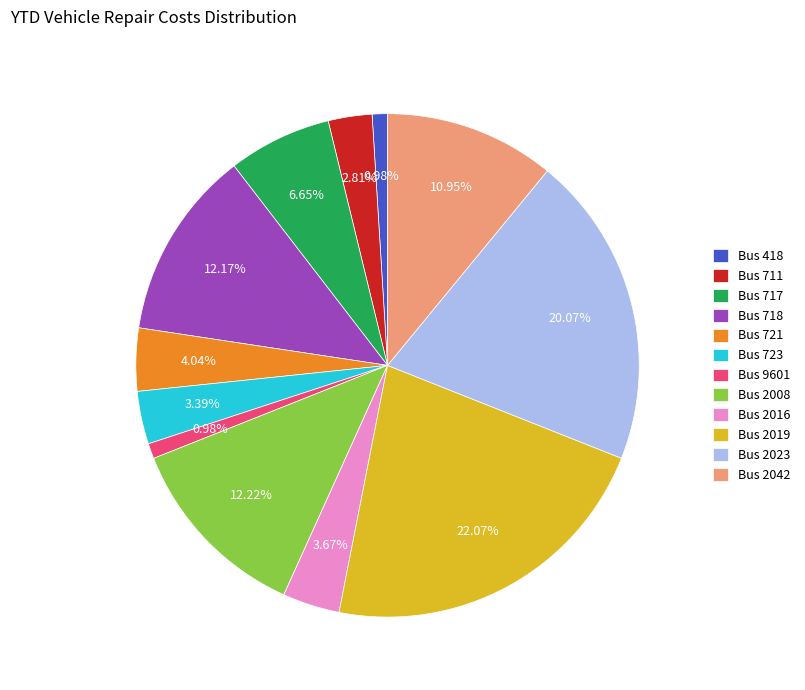

Is there any slice that represents more than half of the pie?

No